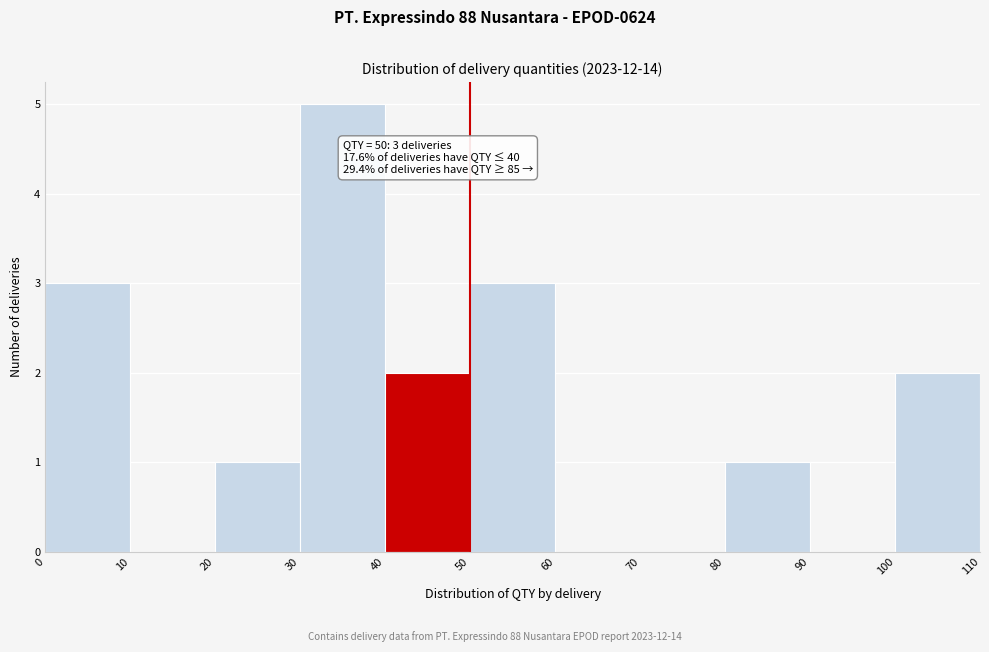

Over which range of the x-axis is the bar tallest?

30 to 40